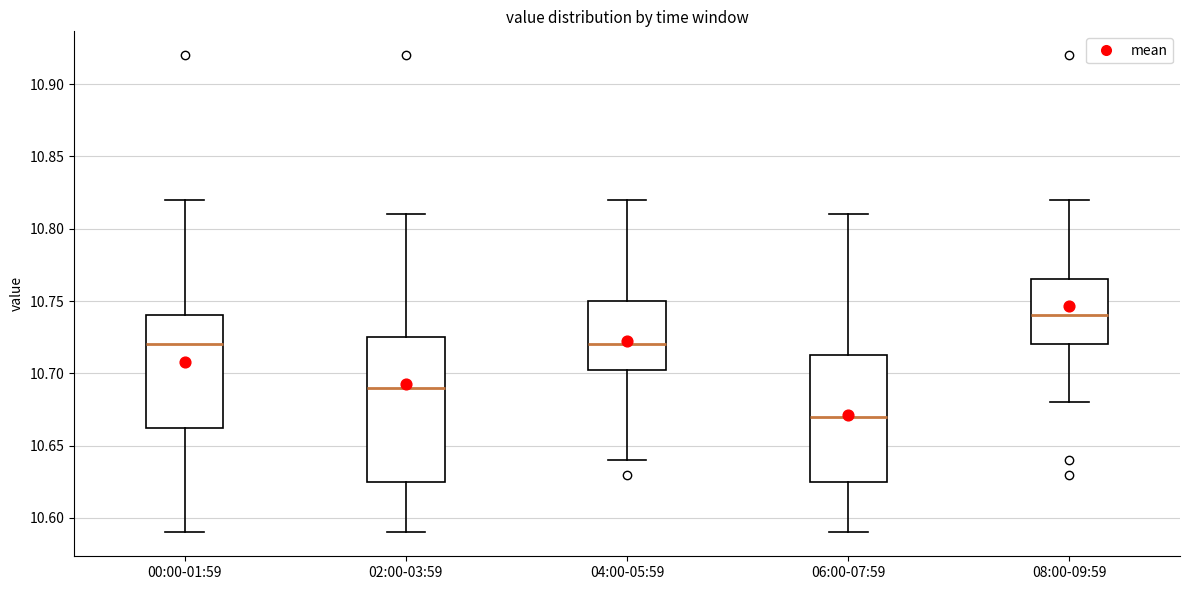

Which box's median line is the lowest?

06:00-07:59